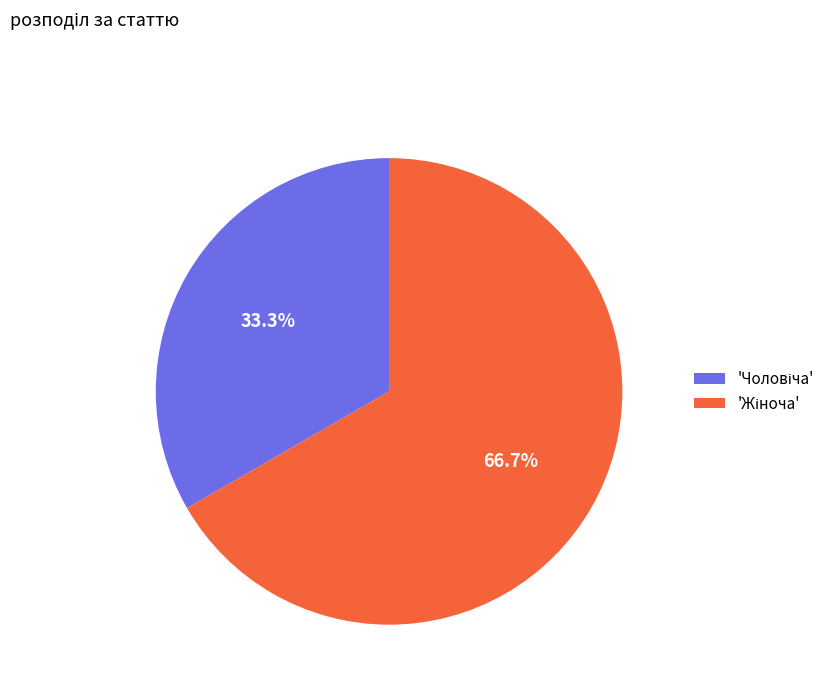

Does any single category account for the majority?

Yes